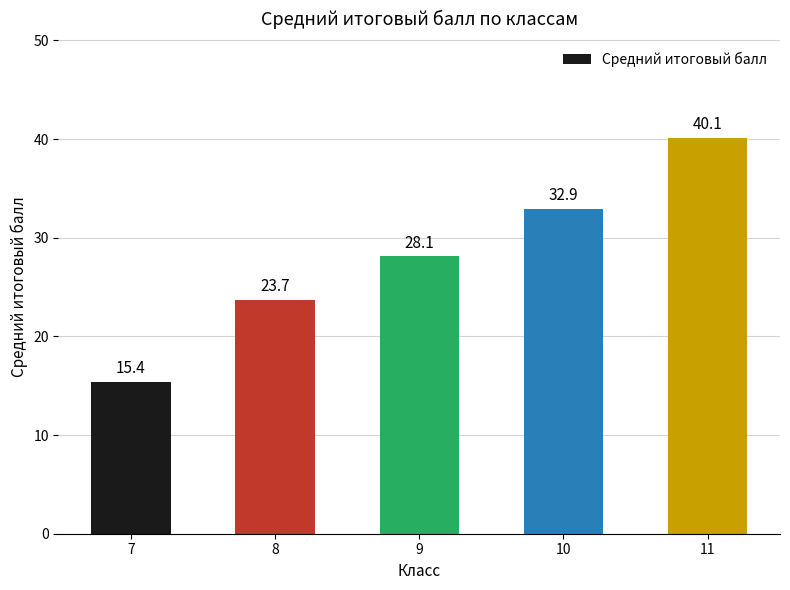

Which has a higher value, 7 or 10?

10